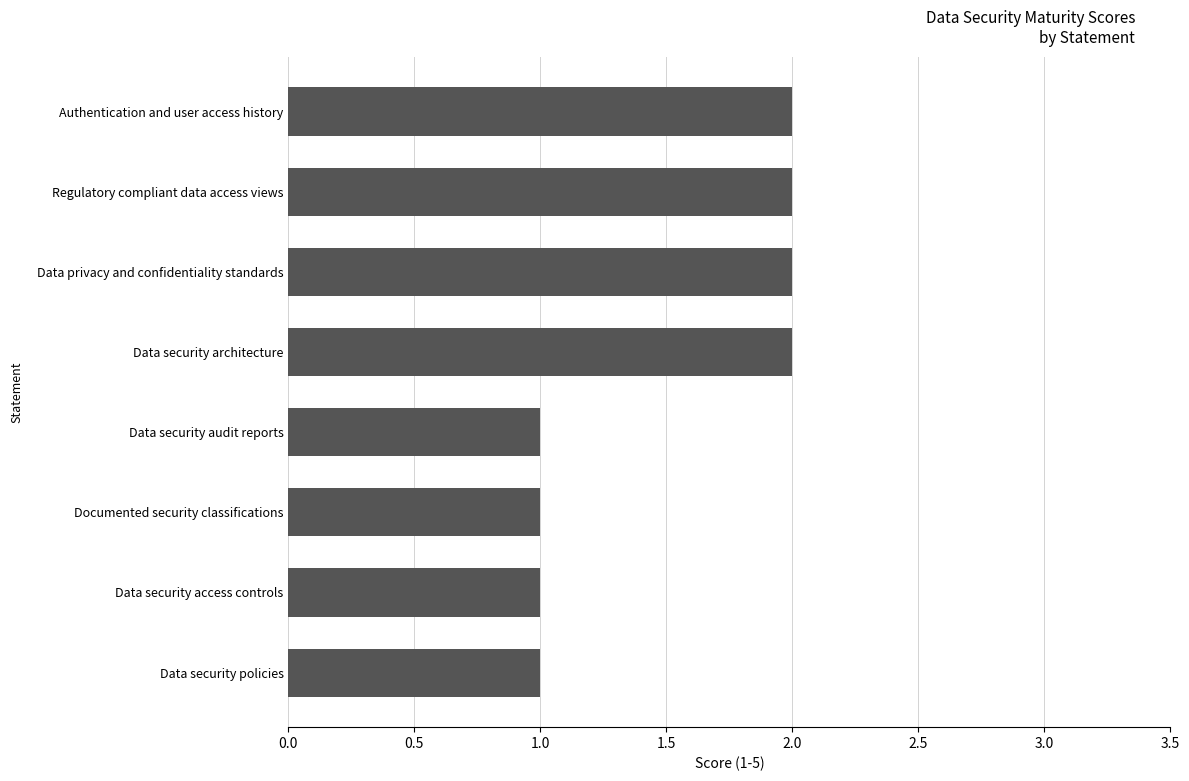

The value at Data security policies is 1. True or false?

True